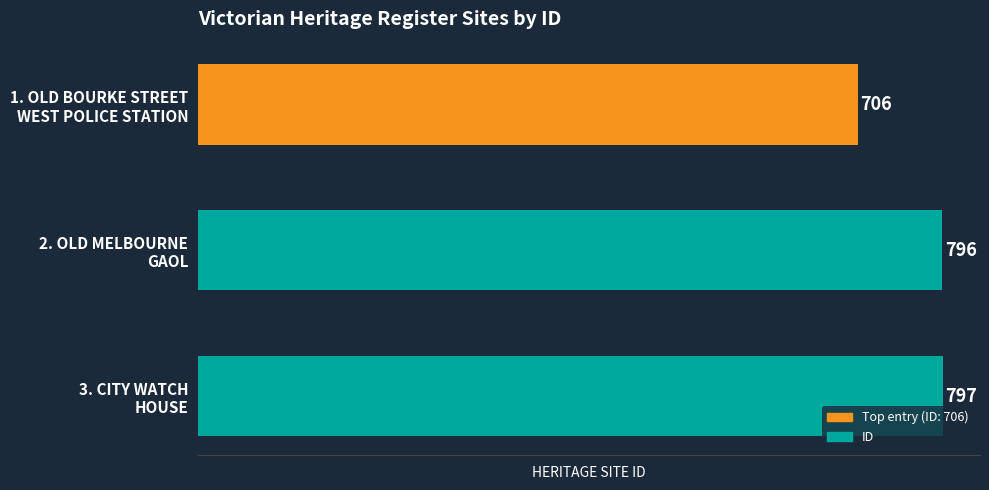

What is the value of the 2nd bar from the top?

796